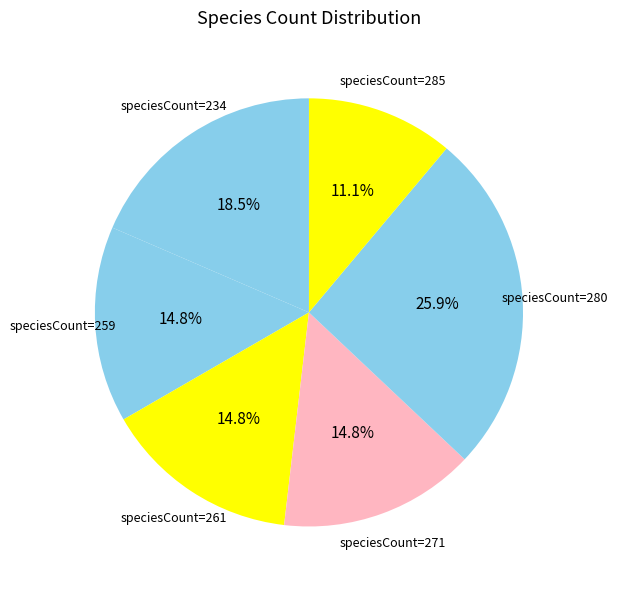

How many slices are in this pie chart?

6